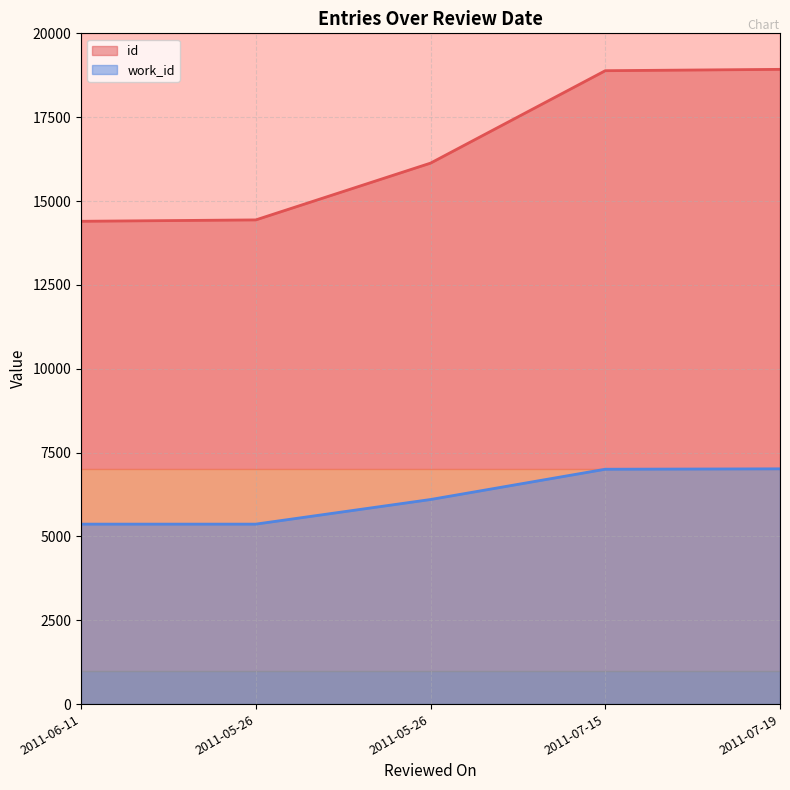

The work_id series shows 3069 at 2011-07-15. True or false?

False